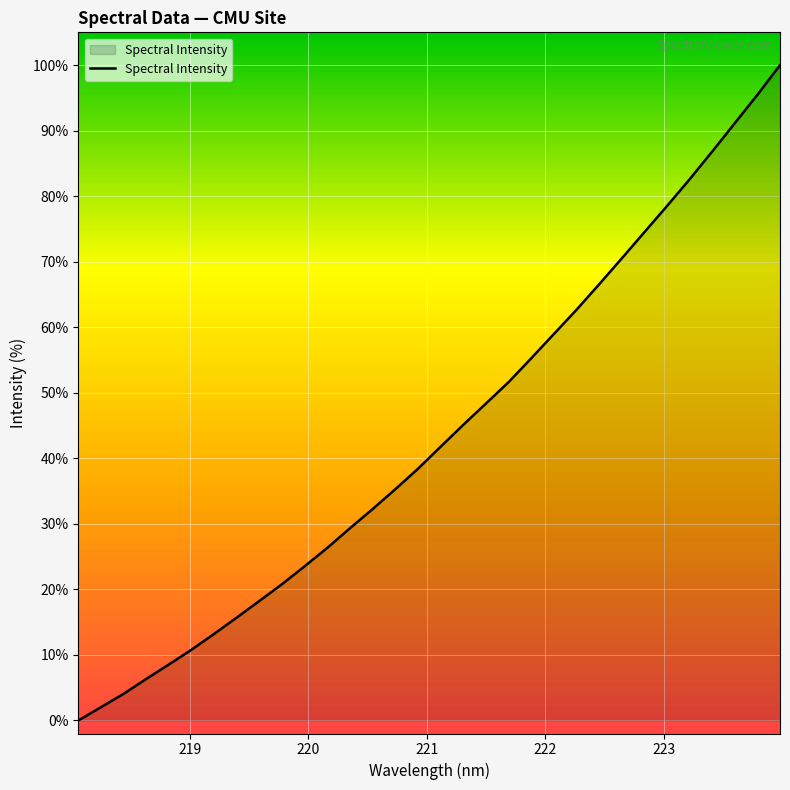

What is the maximum value shown in the chart?

100.0